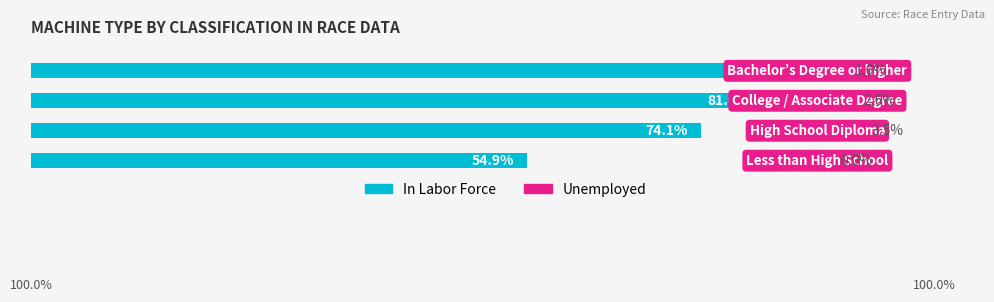

Which series has the widest spread of values?

In Labor Force